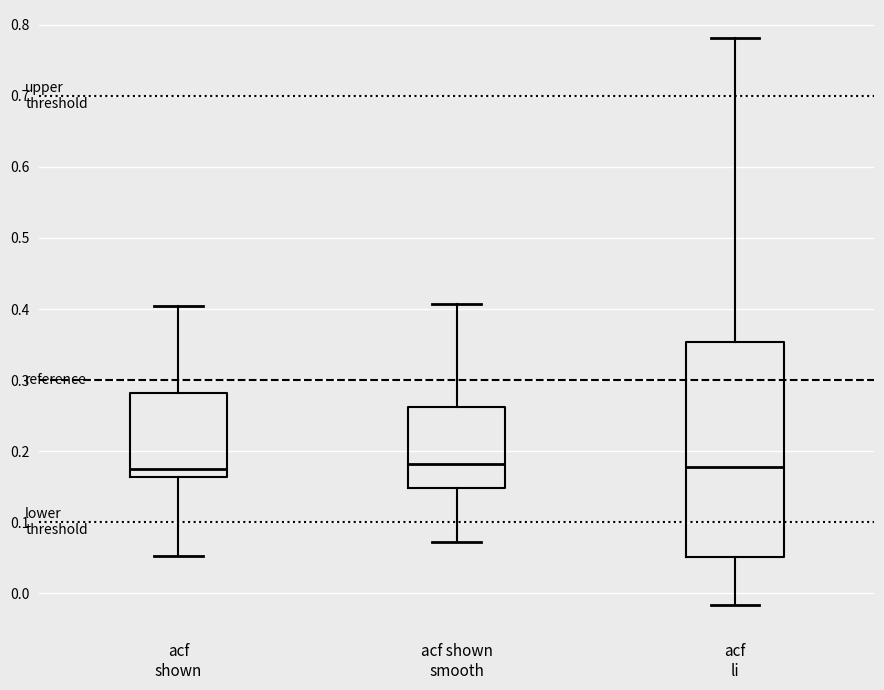

Reading left to right, read every box against the y-axis: the position of its median line, the range the box covers, and the ends of its whiskers. The values are not printed on the chart, so give them approximately, as read against the axis.

acf shown: median 0.18, box 0.16 to 0.28, whiskers 0.05 to 0.40
acf shown smooth: median 0.18, box 0.15 to 0.26, whiskers 0.07 to 0.41
acf li: median 0.18, box 0.05 to 0.35, whiskers -0.02 to 0.78